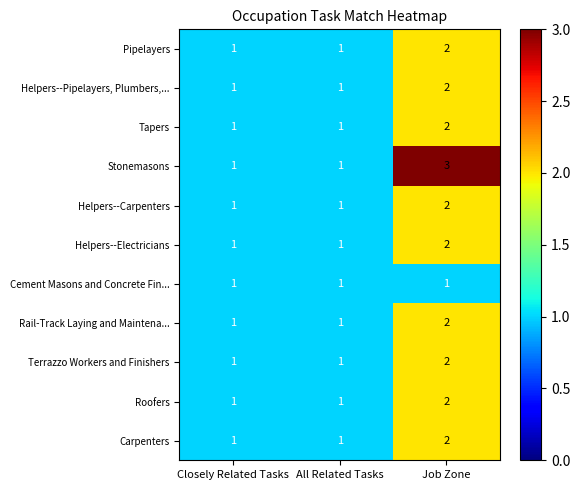

Which series has the largest total across all categories?

Stonemasons